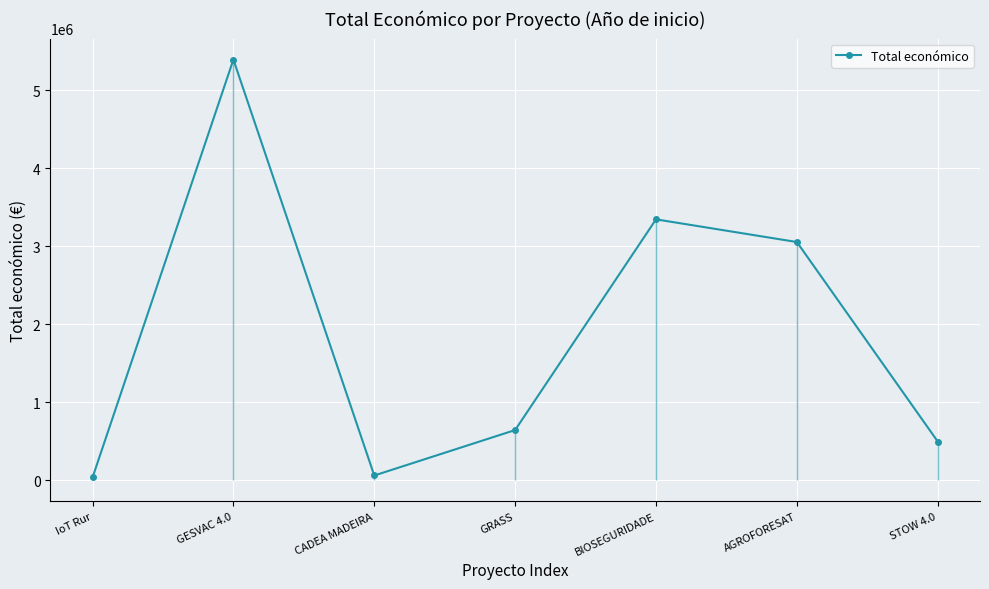

Reading left to right, list all the values displayed in this chart.

IoT Rur=33298	GESVAC 4.0=5390598	CADEA MADEIRA=58680	GRASS=641336	BIOSEGURIDADE=3342252	AGROFORESAT=3051573	STOW 4.0=494256